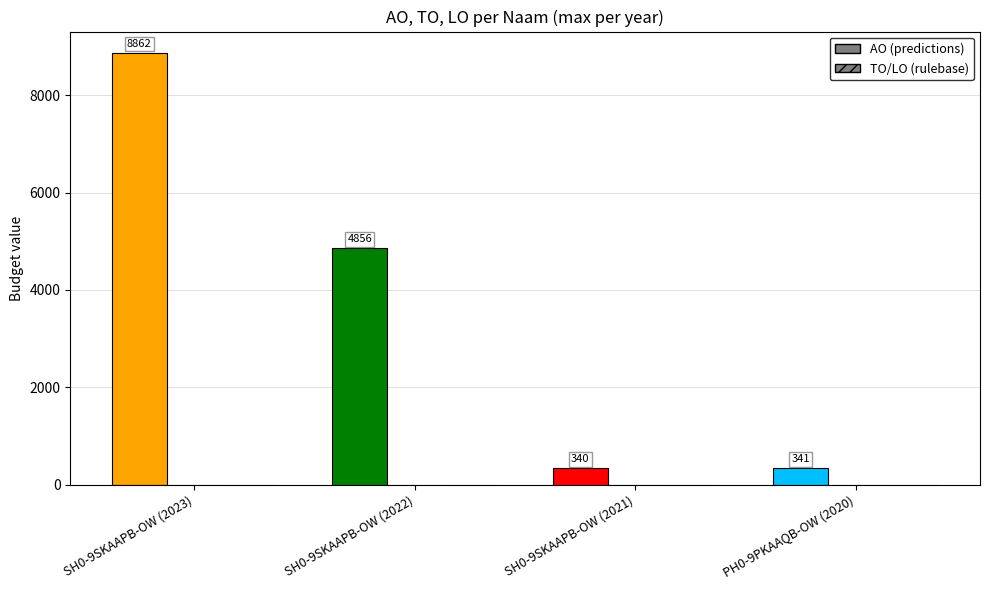

How many groups of bars are there?

4